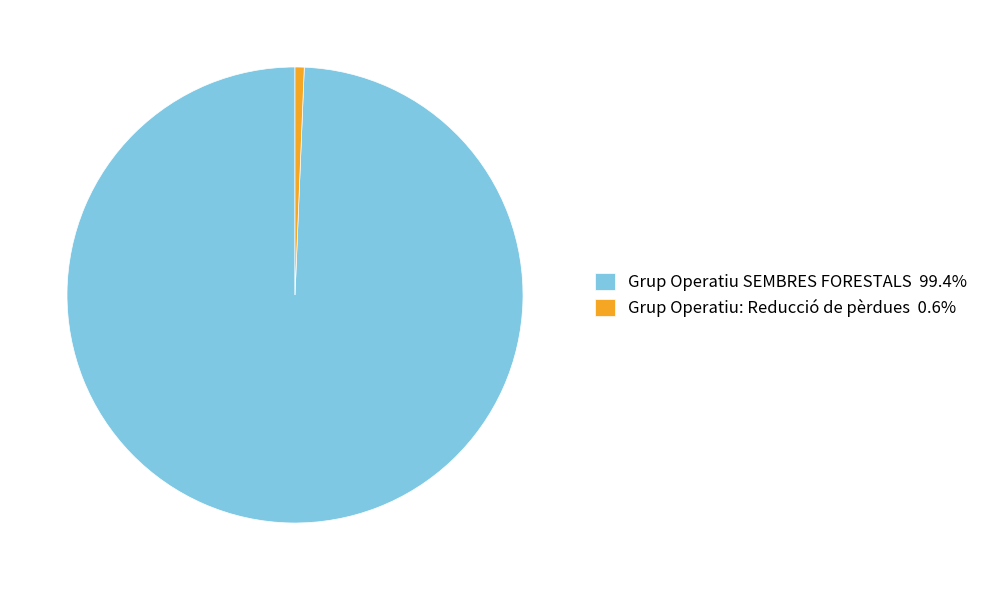

Does Grup Operatiu SEMBRES FORESTALS 99.4% account for over 50% of the chart?

Yes